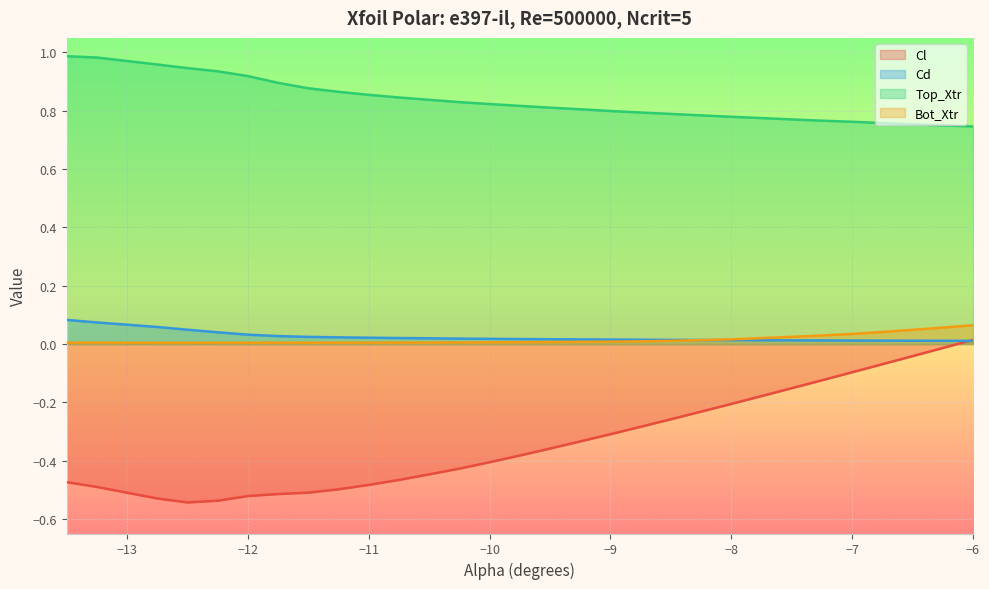

Which series has the largest range (max minus min)?

Cl